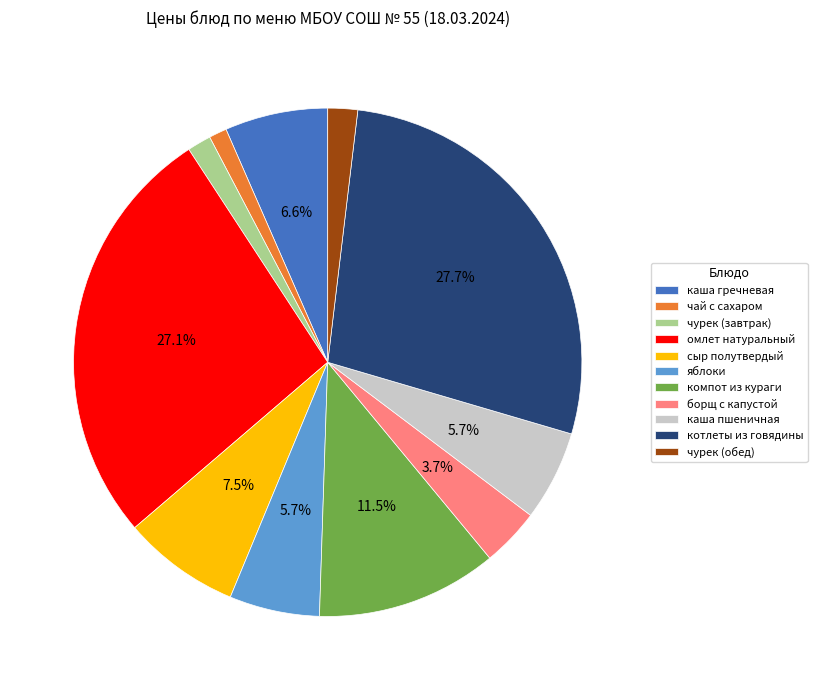

Approximately how many times larger is the value at чурек (завтрак) compared to сыр полутвердый?

0.2